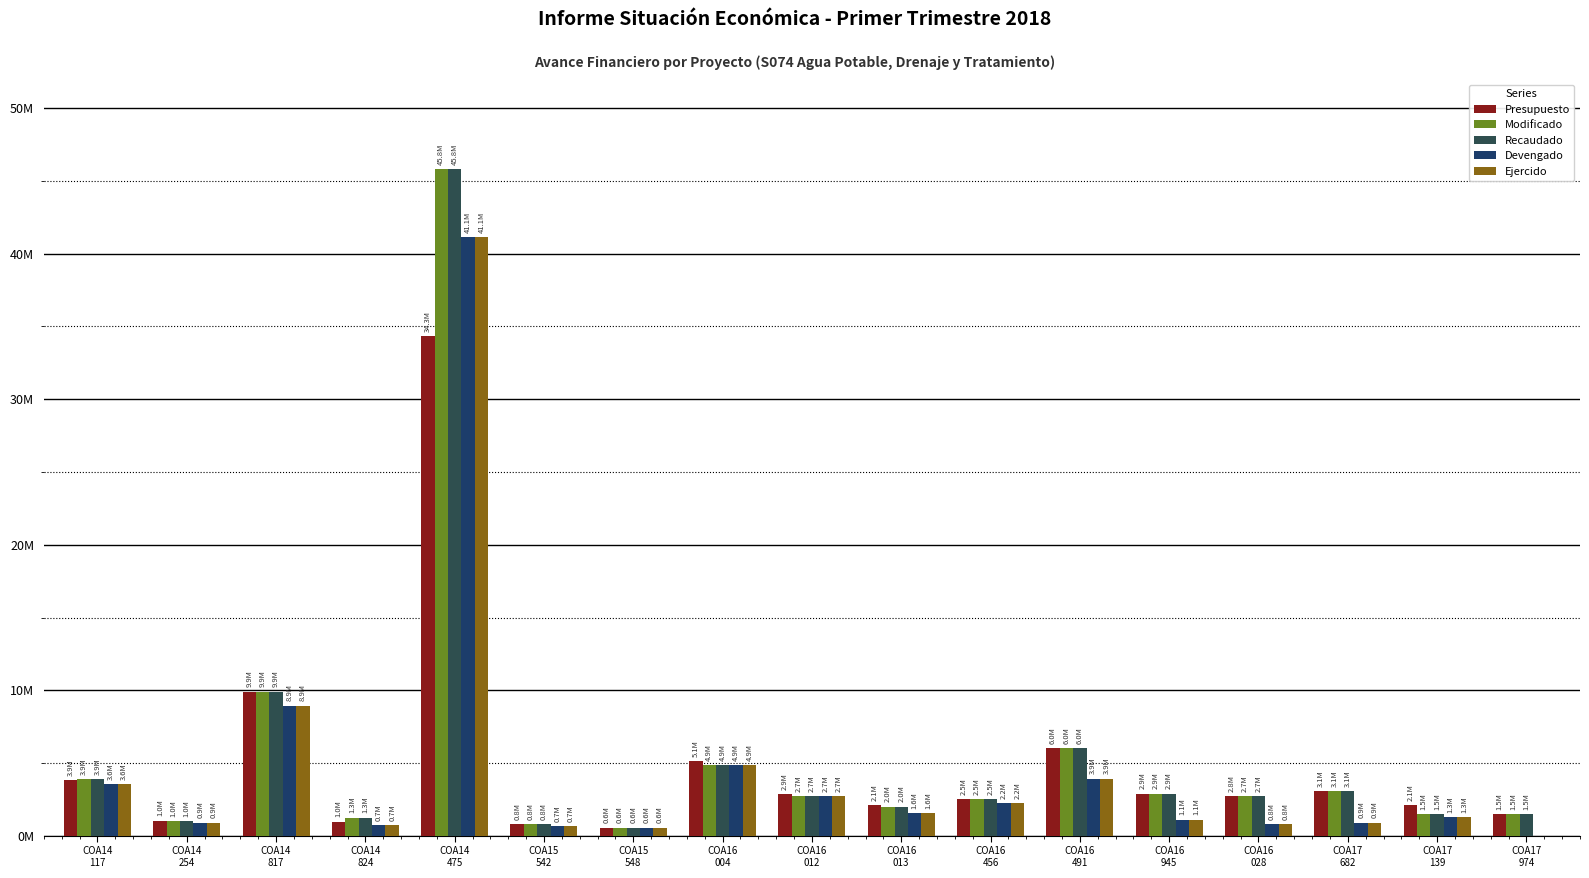

At which label does Modificado first exceed 2715530?

COA14
117